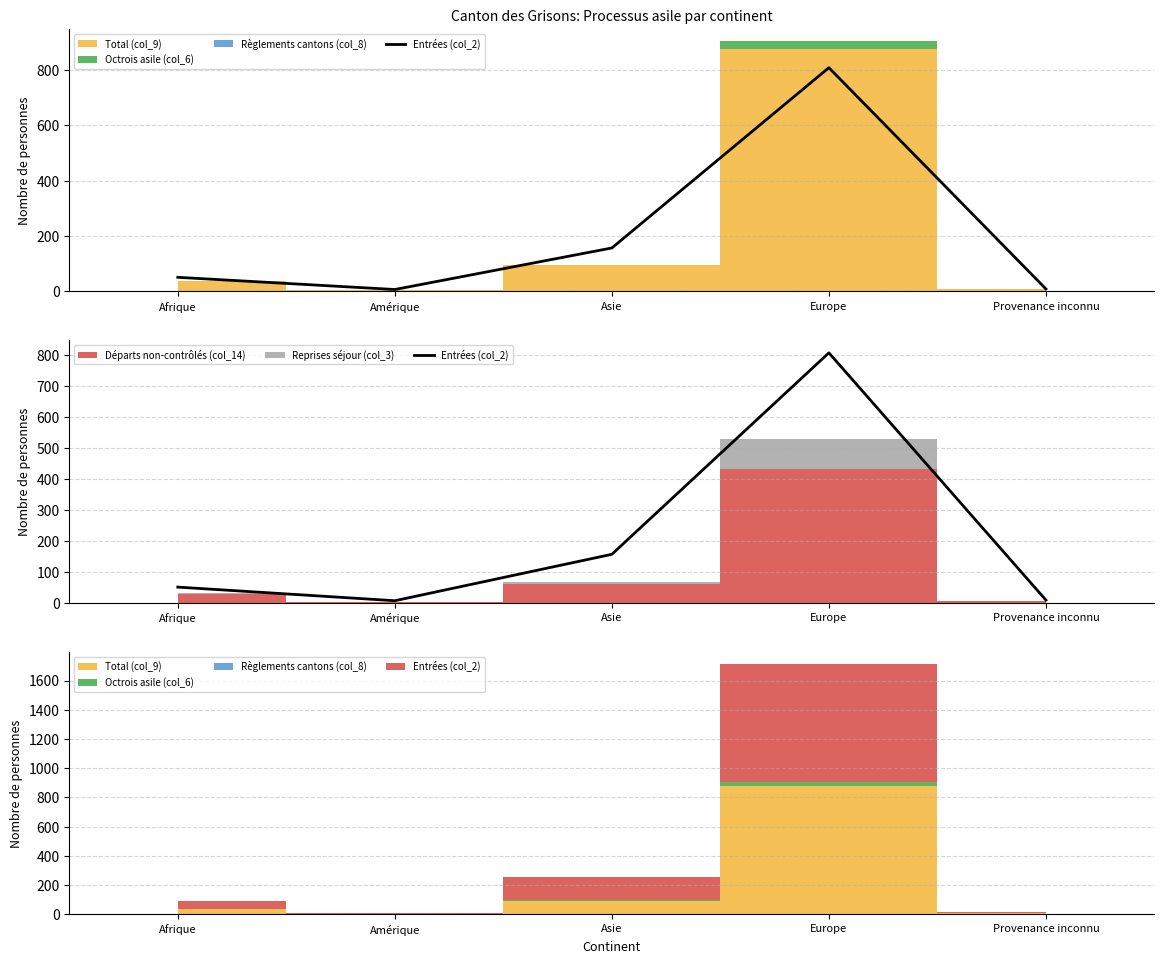

What is the value of the 1st point from the left?

51